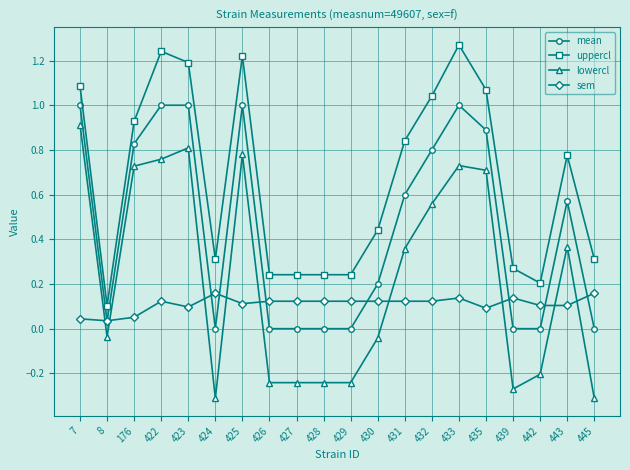

Which series has the largest total across all categories?

uppercl